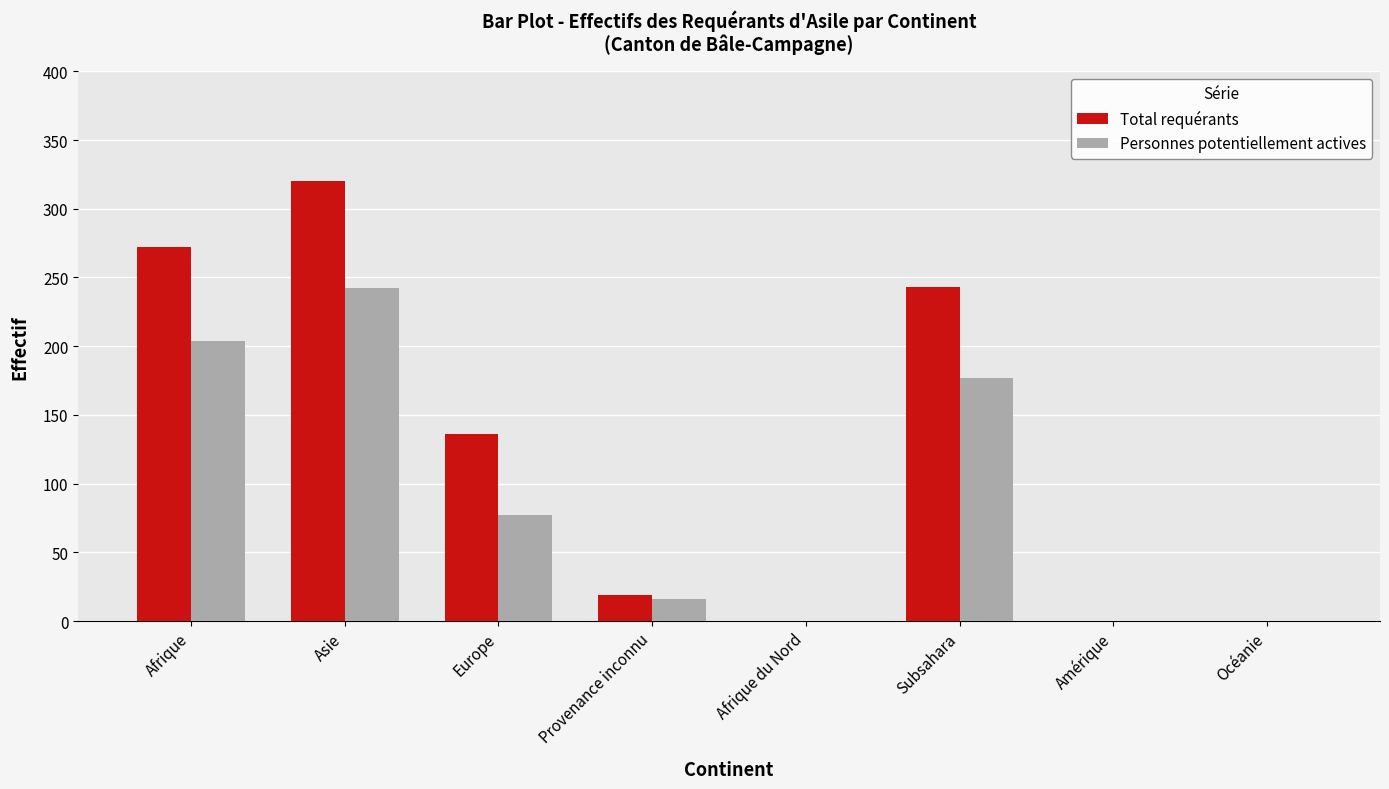

The value of Personnes potentiellement actives at Afrique du Nord is 148. True or false?

False